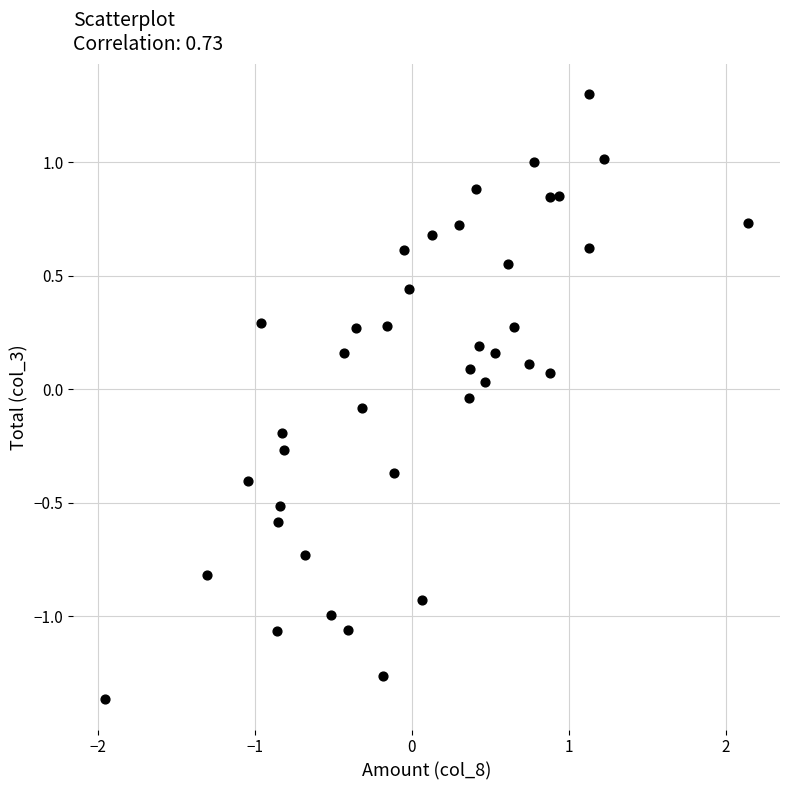

What is the range of X values (max minus min)?

4.1